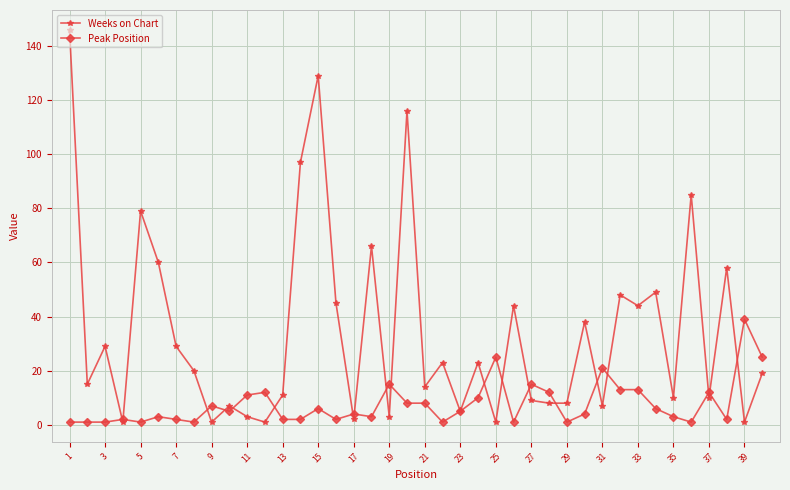

What are all the series names shown in the legend?

Weeks on Chart, Peak Position